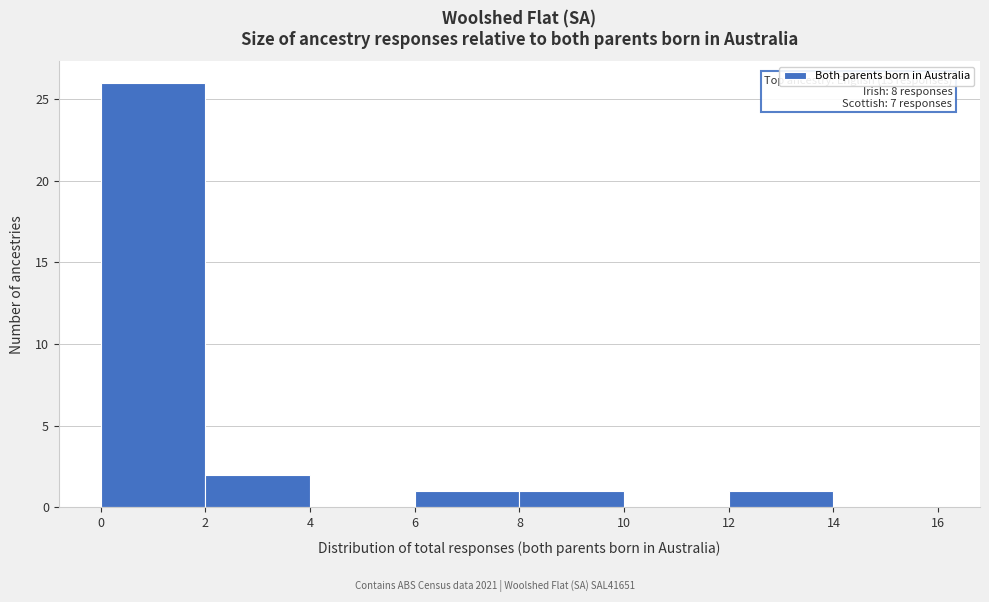

Over which range of the x-axis is the bar tallest?

0 to 2